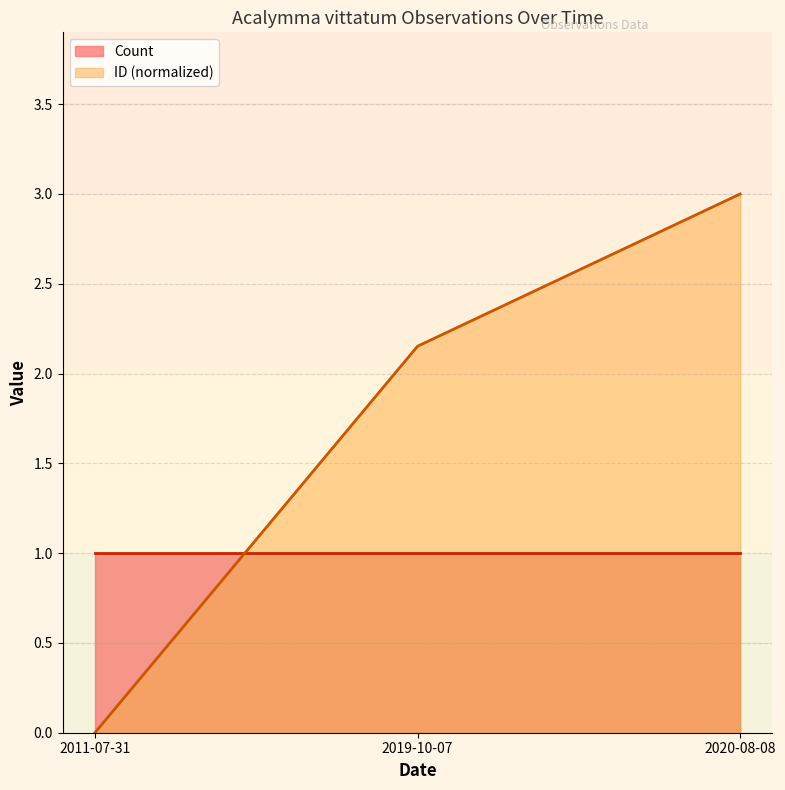

Rank the categories by value from highest to lowest.

2020-08-08, 2019-10-07, 2011-07-31